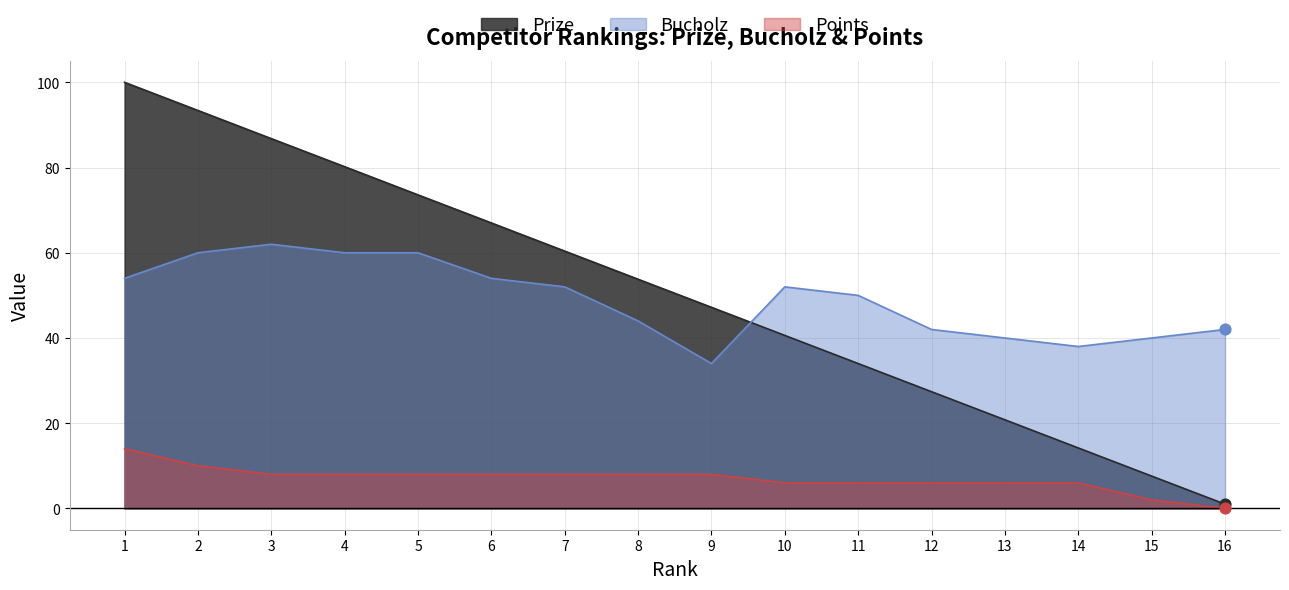

Which series has the largest Y range (max minus min)?

Prize